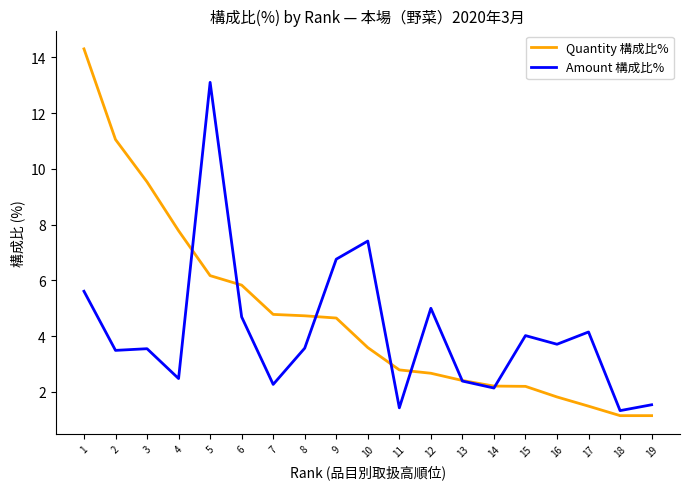

Where does the Amount 構成比% series first go above 3?

1